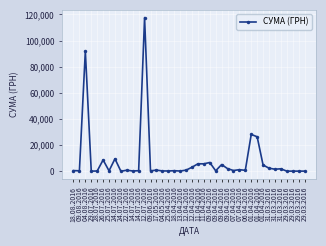

True or false: there are more than 0 points higher than both neighbors.

True